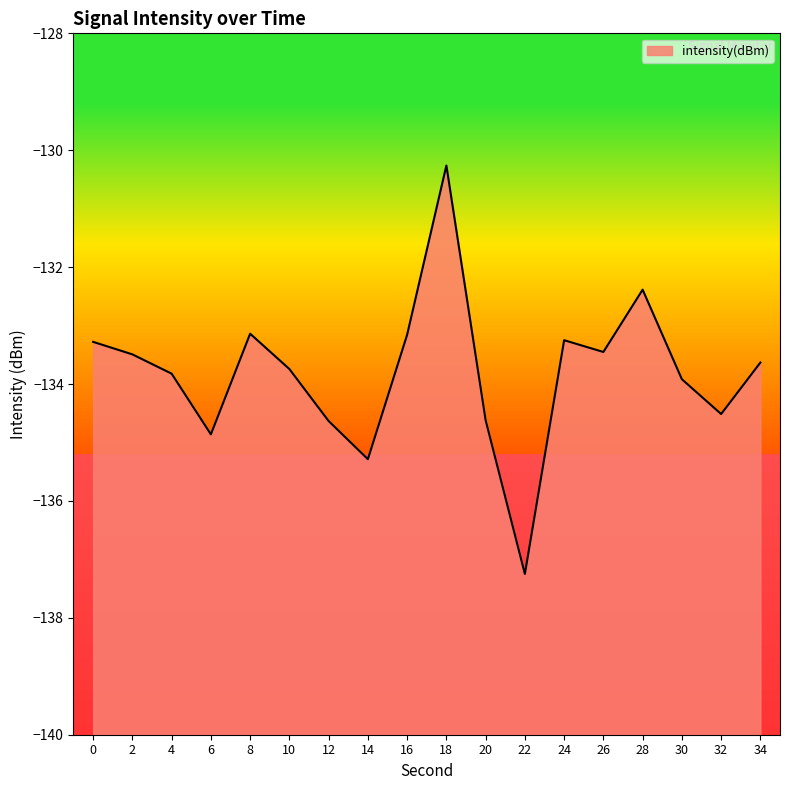

Which category has the highest value across all series?

18